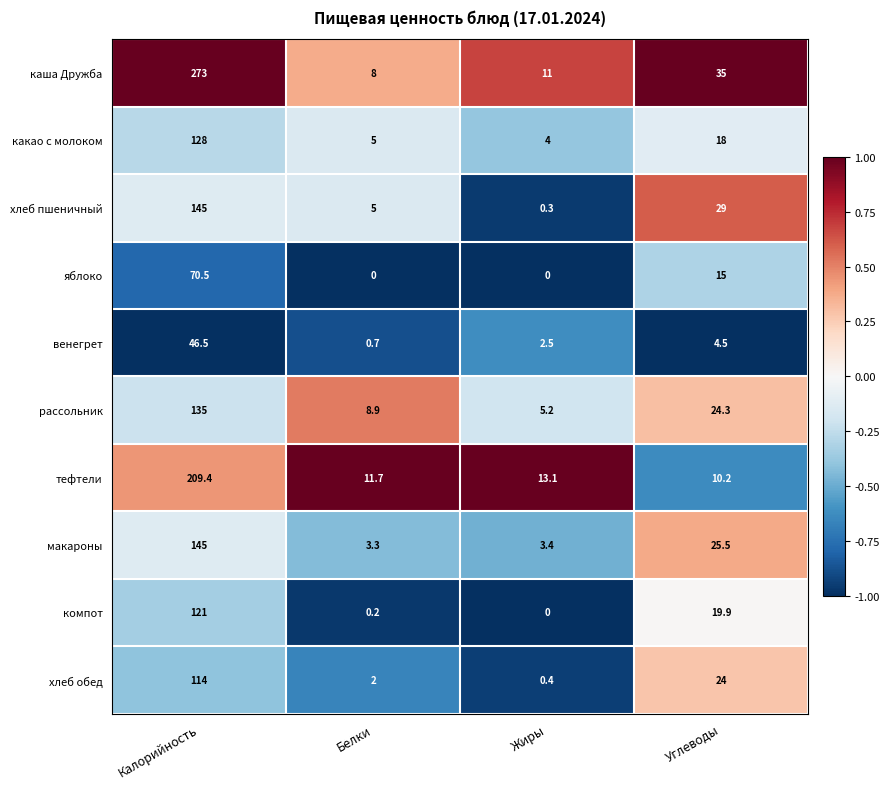

Which series has the largest range (max minus min)?

каша Дружба